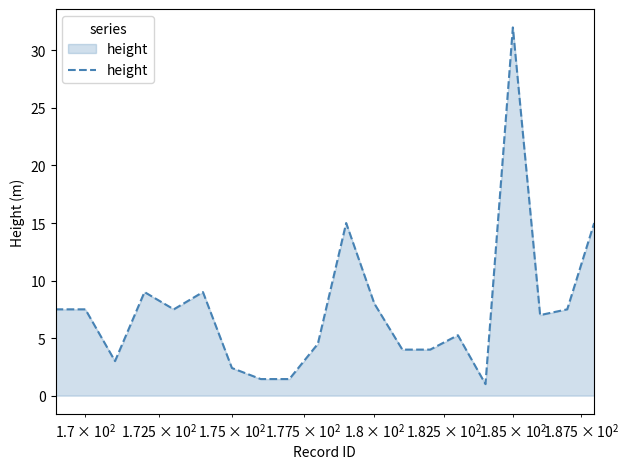

What is the difference between the maximum and minimum values?

31.0